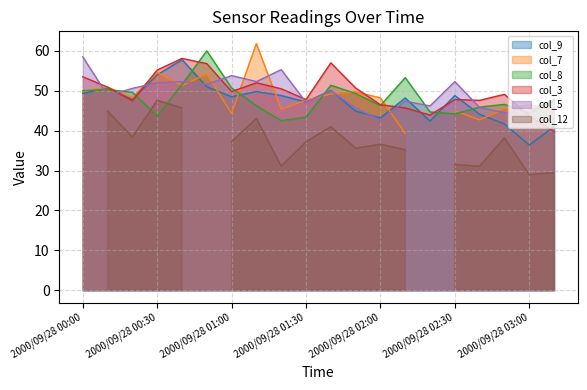

What is the value of the col_3 point at the 18th from the left?

49.1